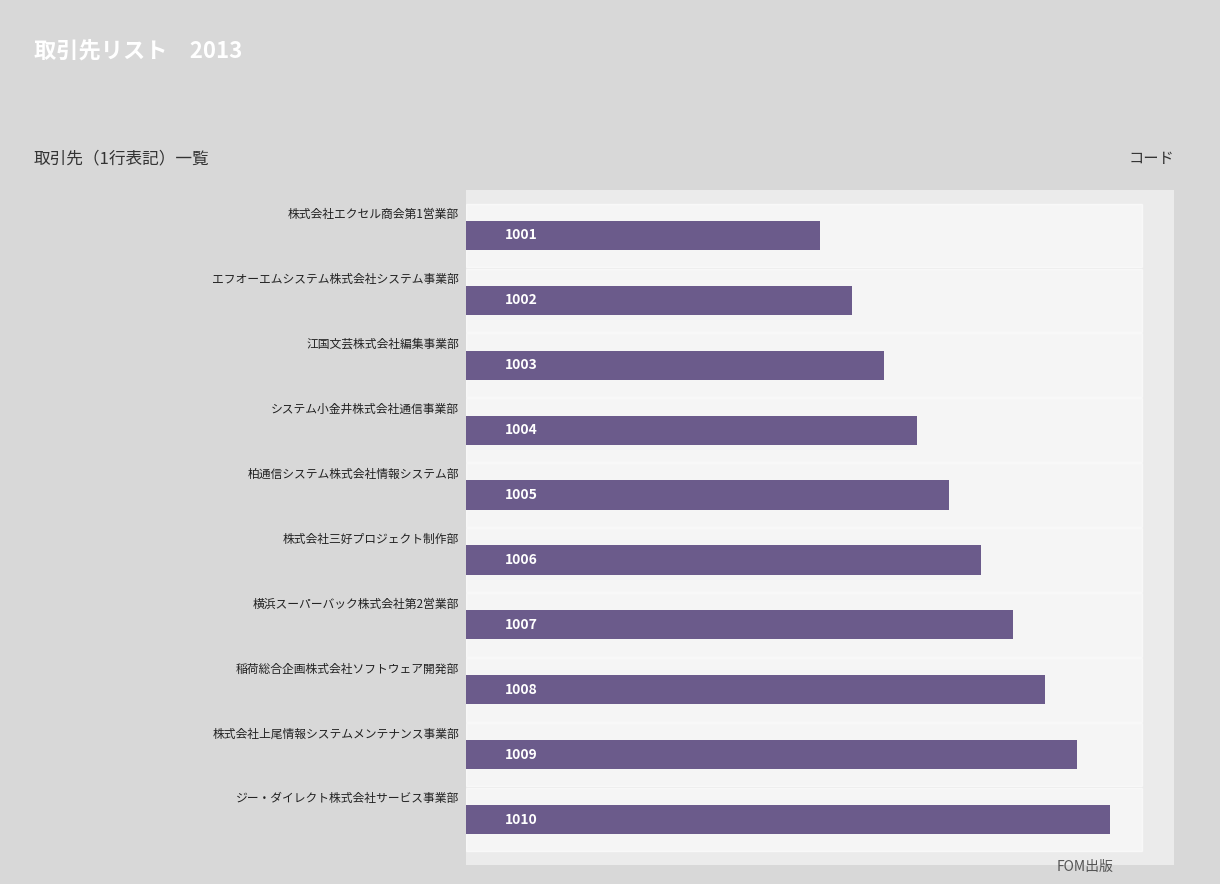

How many series are shown in this chart?

1